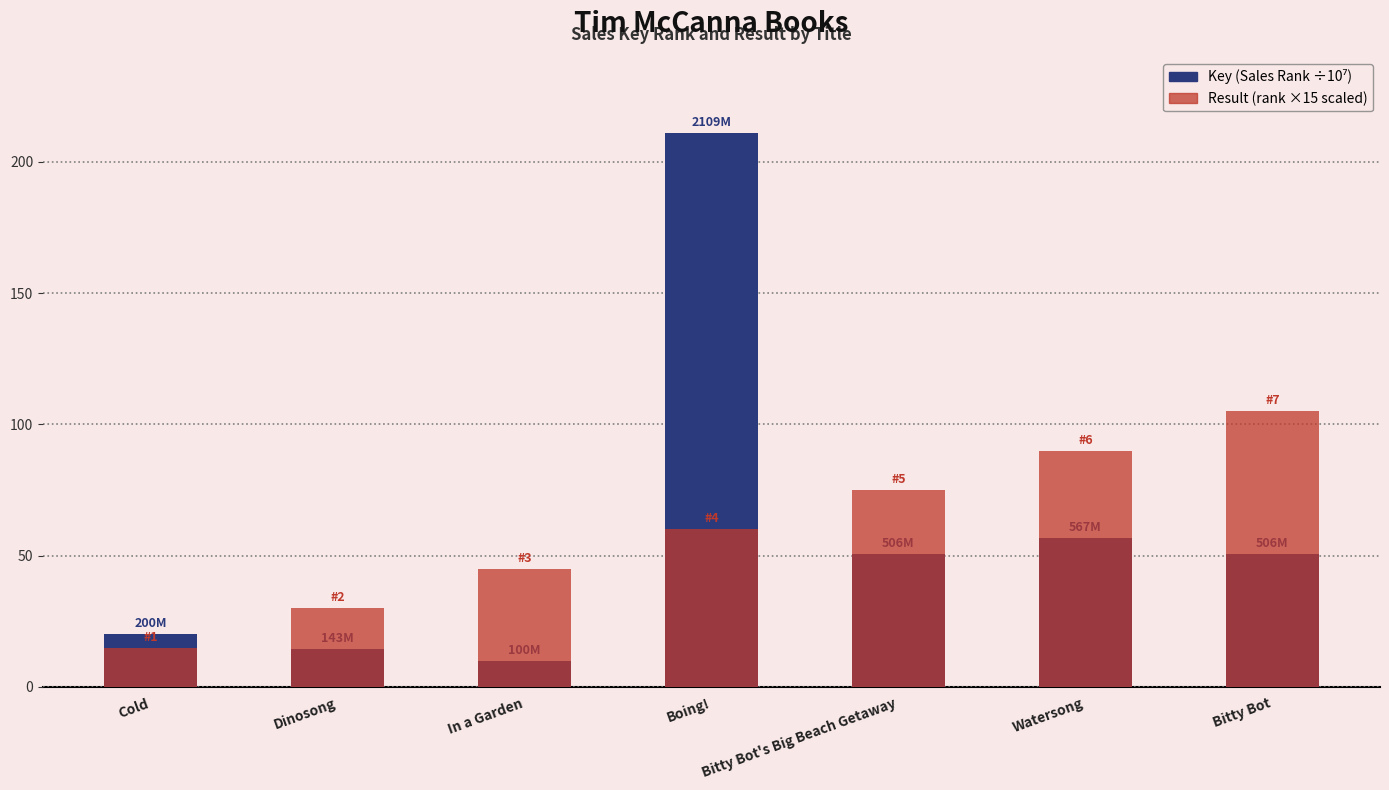

At which category is the sum across all series the highest?

Boing!